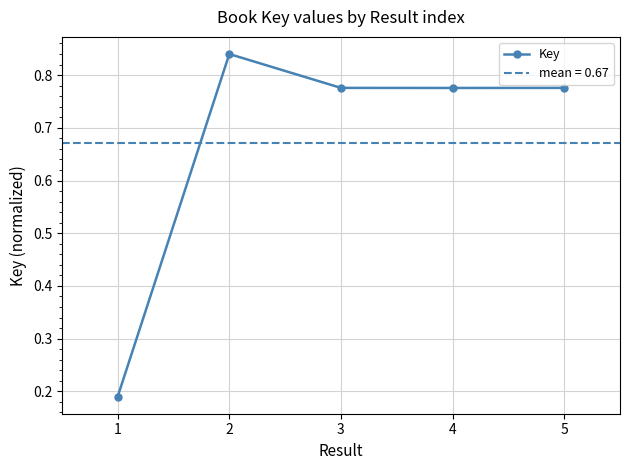

Count the number of categories in the chart.

5